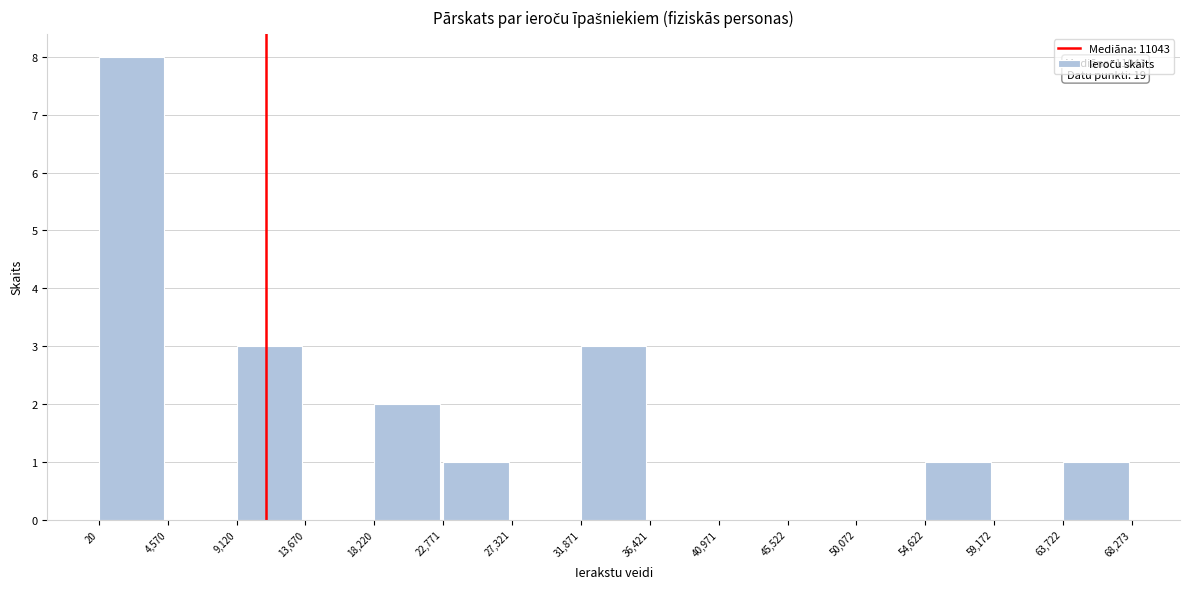

Over which range of the x-axis is the bar tallest?

20 to 4,570